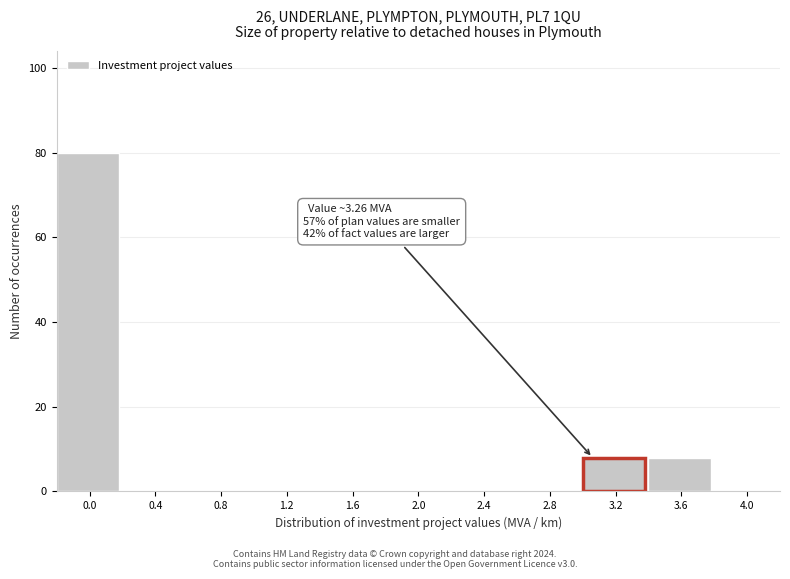

Reading left to right, extract all data points from this chart.

0.0=80	0.4=0	0.8=0	1.2=0	1.6=0	2.0=0	2.4=0	2.8=0	3.2=8	3.6=8	4.0=0